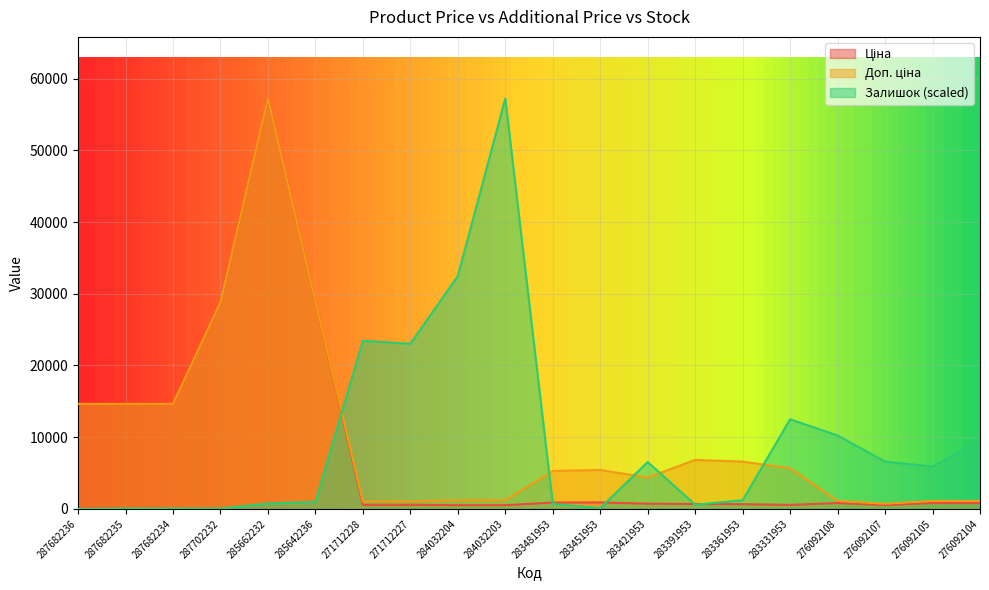

What are all the series names shown in the legend?

Ціна, Доп. ціна, Залишок